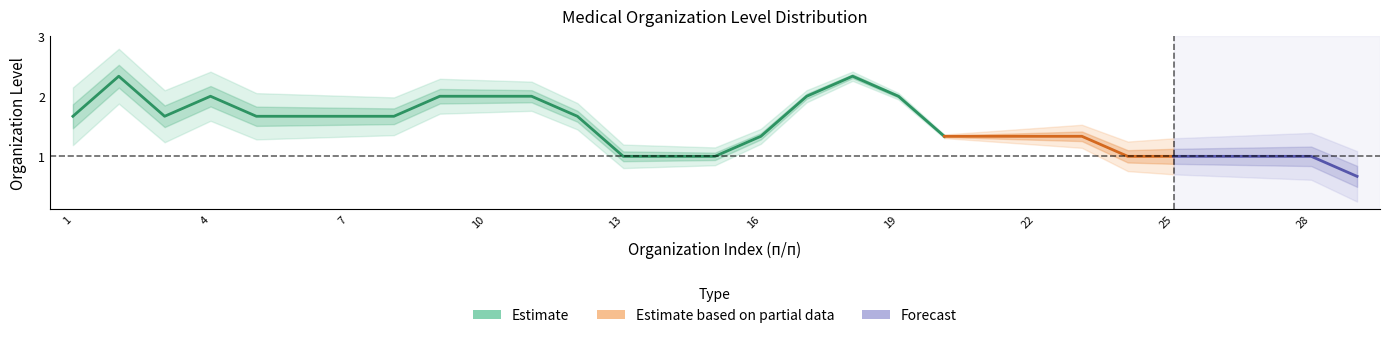

The value of Level 3 at 17 is 1. True or false?

False